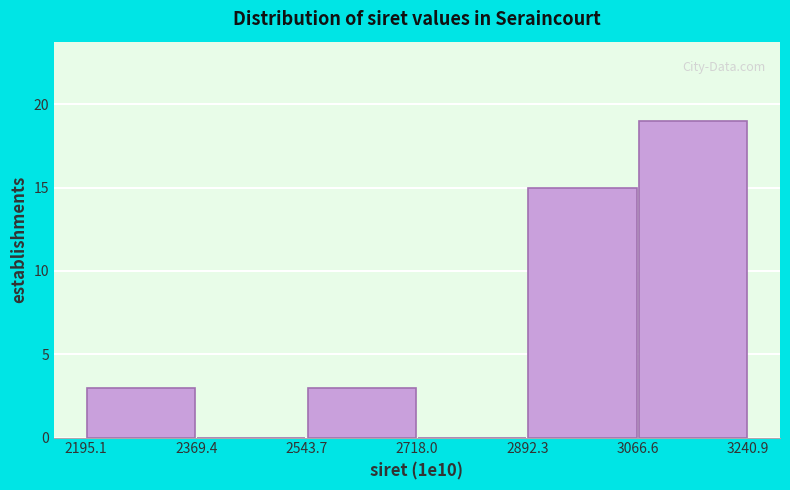

Reading left to right, list every bar in this chart as the range it spans on the x-axis followed by its height. The values are not printed on the chart, so give them approximately, as read against the axis.

2195.1 to 2369.4: 3
2369.4 to 2543.7: 0
2543.7 to 2718.0: 3
2718.0 to 2892.3: 0
2892.3 to 3066.6: 15
3066.6 to 3240.9: 19